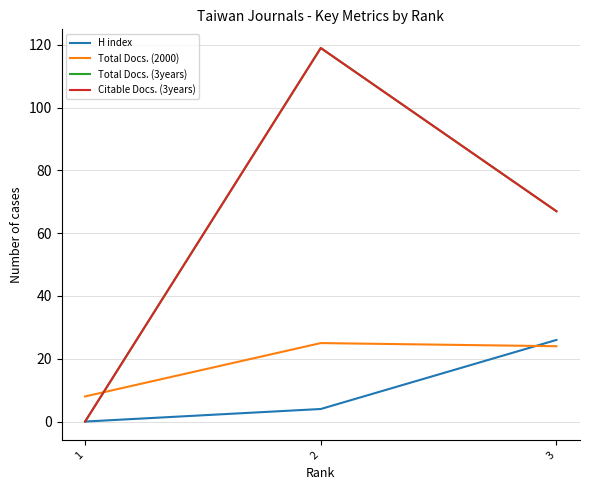

Which label corresponds to the smallest value in the chart?

1